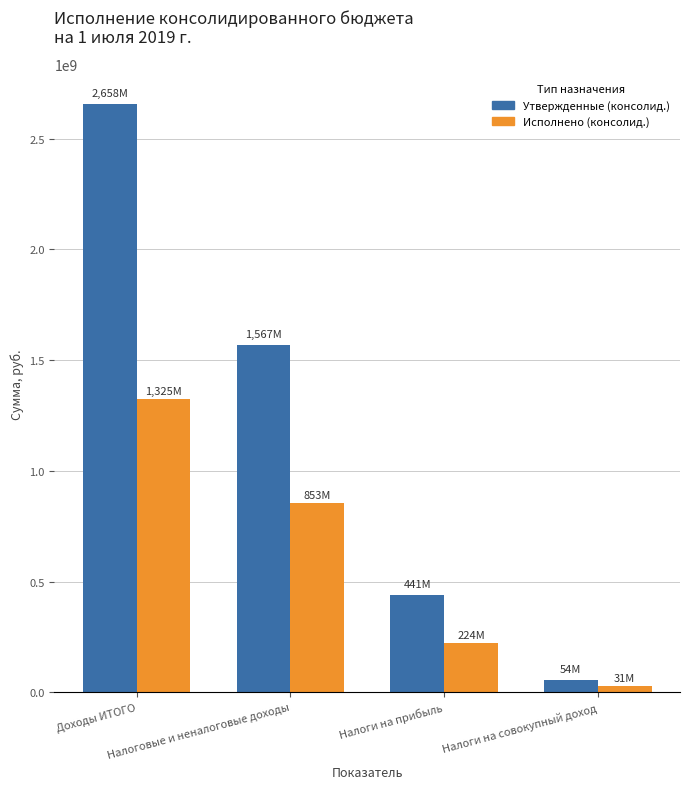

What is the value of the Исполнено (консолид.) bar at the 4th from the left?

30549698.2